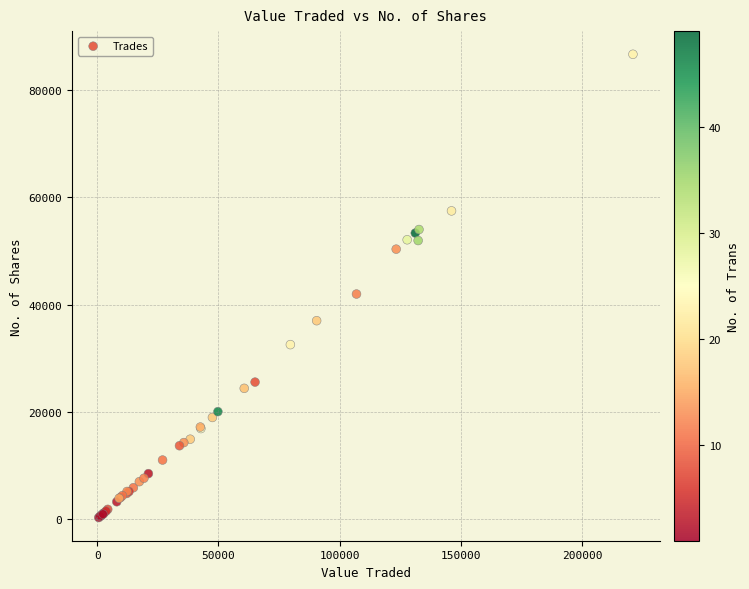

What Y value in the scatter plot is closest to 43486?

41972